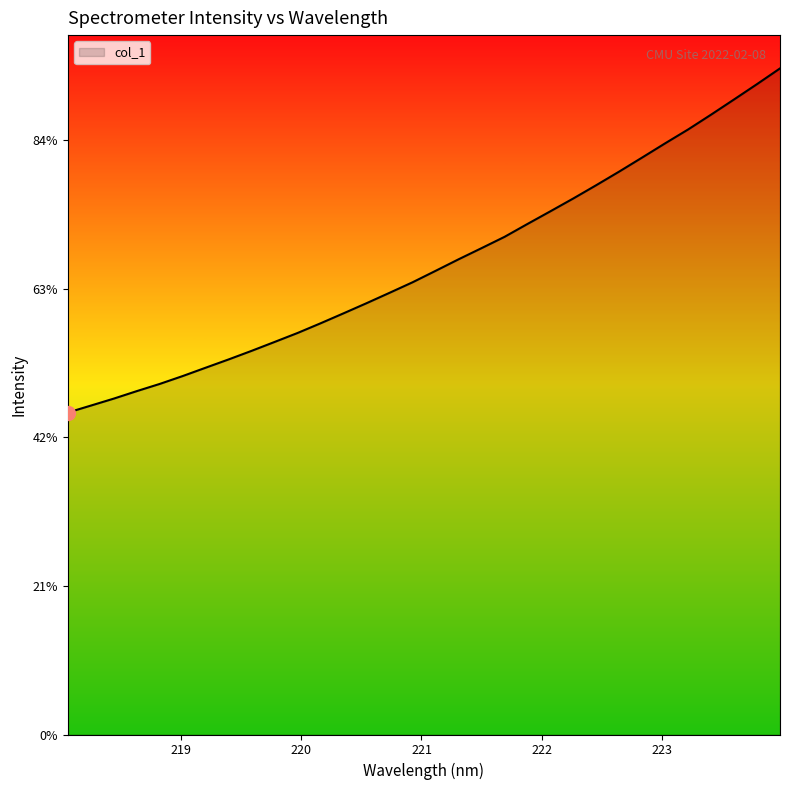

Does the chart have visible grid lines?

No